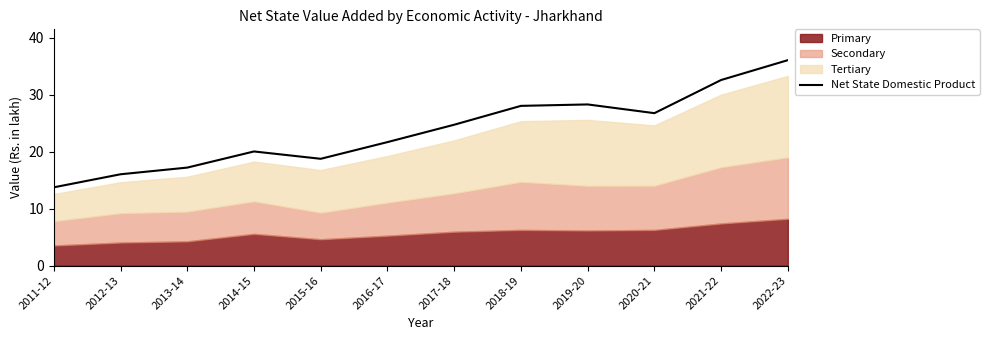

True or false: the data has more than 0 interior local peaks.

True